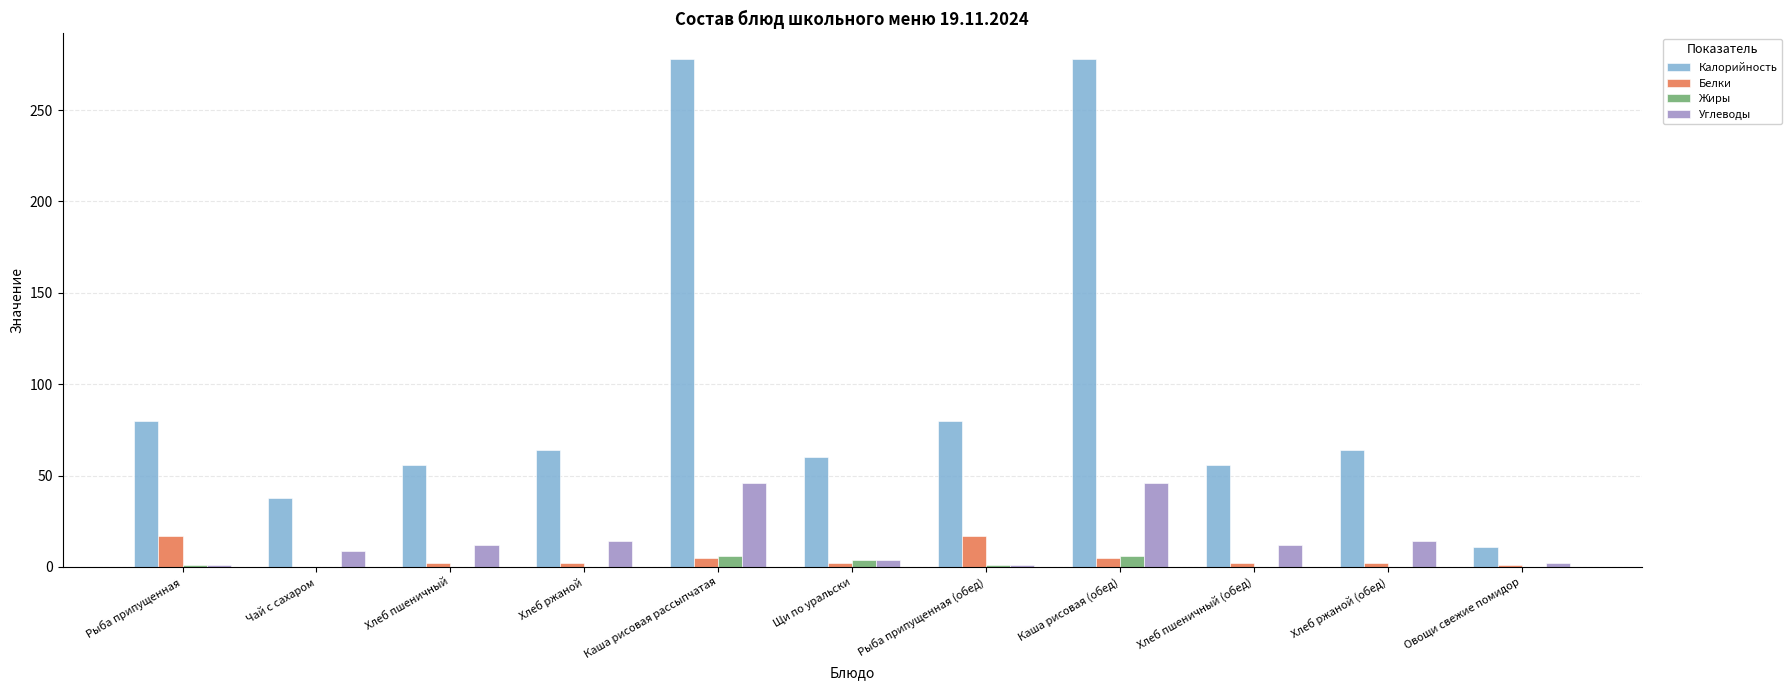

Which series has the largest total across all categories?

Калорийность